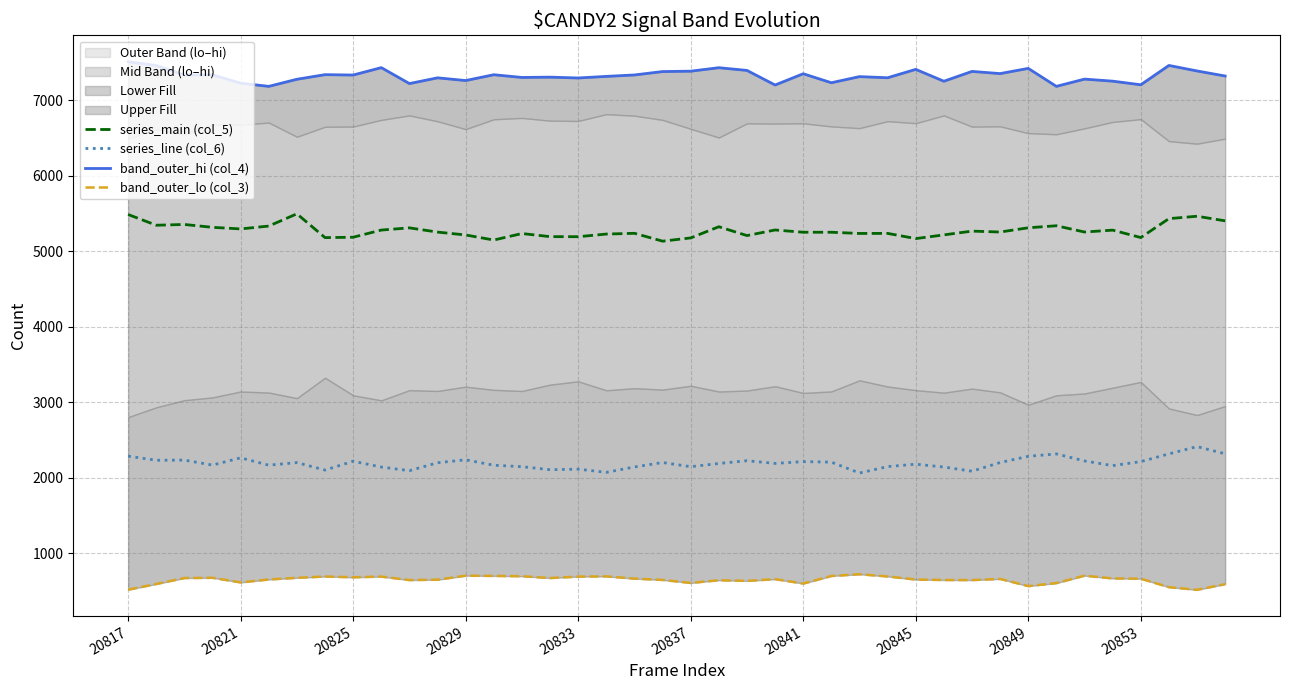

In series_main (col_5), how many points are lower than both neighbors (excluding endpoints)?

12